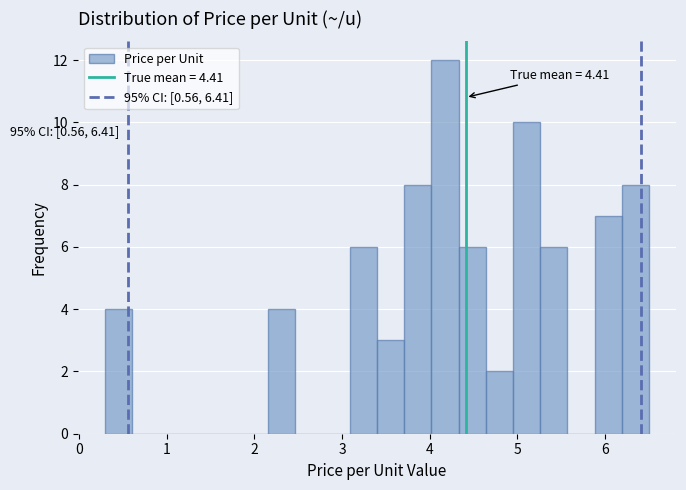

Around what value on the x-axis is the tallest bar? Give the approximate position of its centre, as read against the axis.

4.2